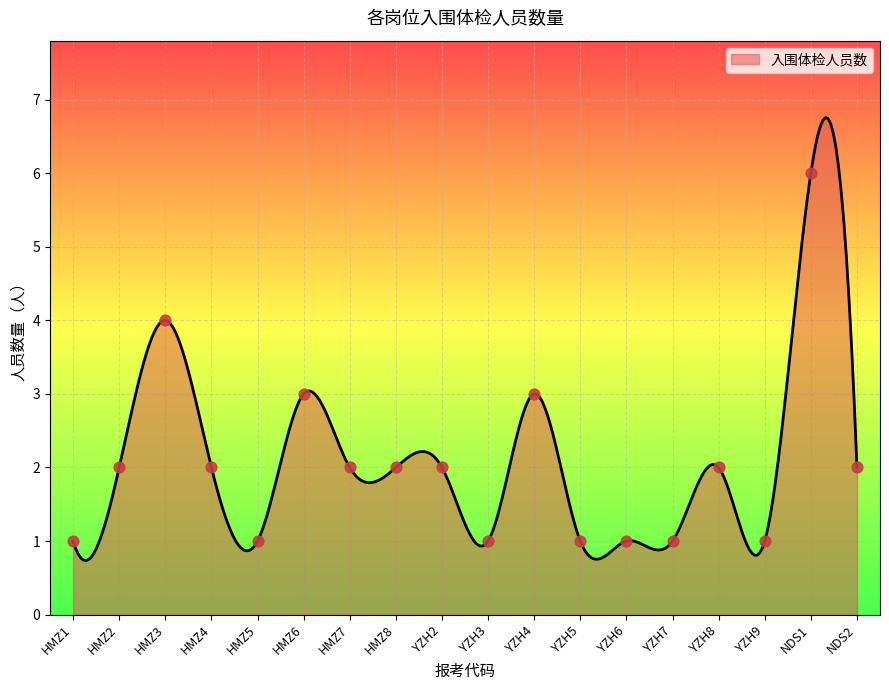

Between HMZ3 and YZH4, which is larger?

HMZ3